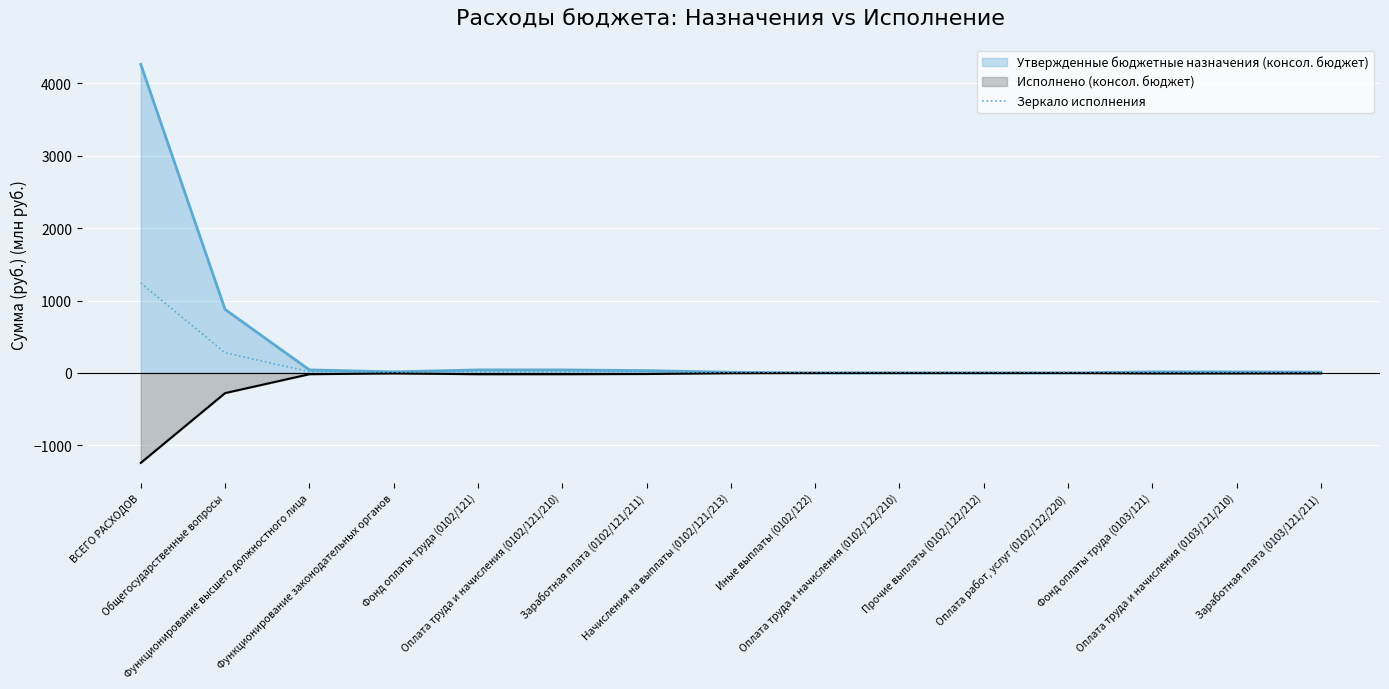

What is the highest value of the Зеркало исполнения series?

1242.2